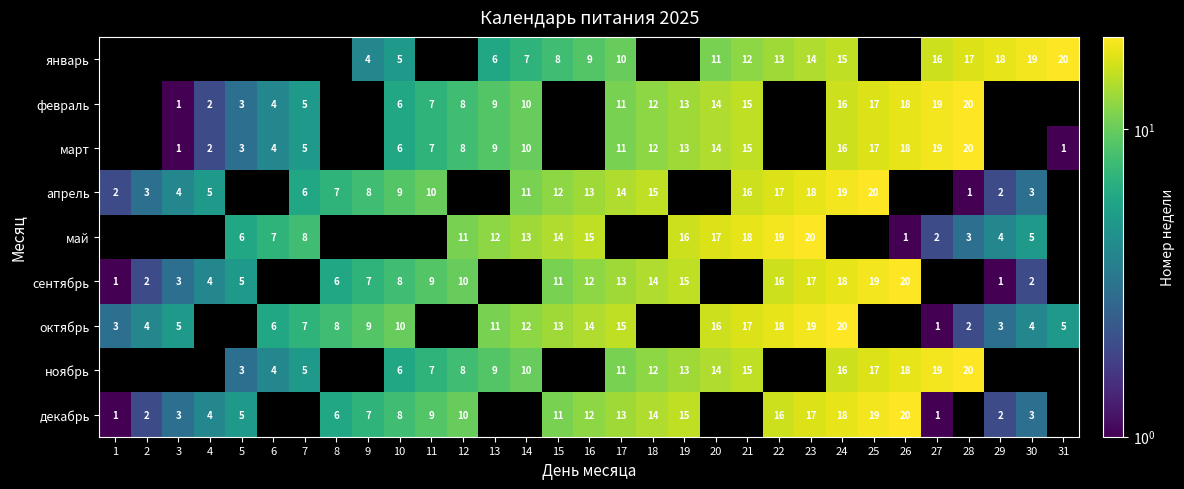

Which label corresponds to the largest value in the chart?

31